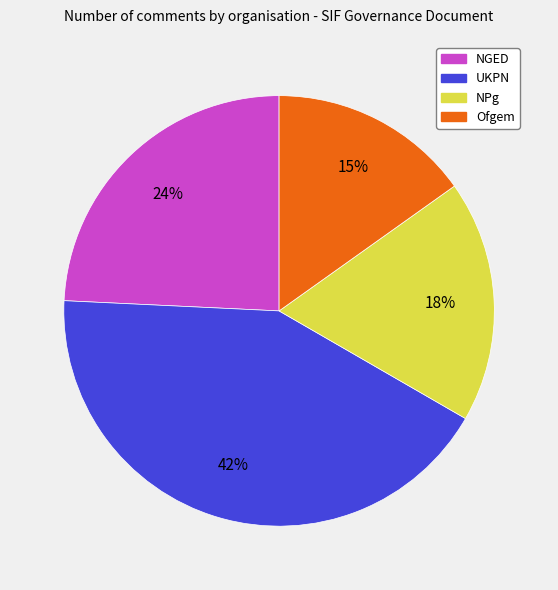

What is the largest slice in the pie chart?

UKPN